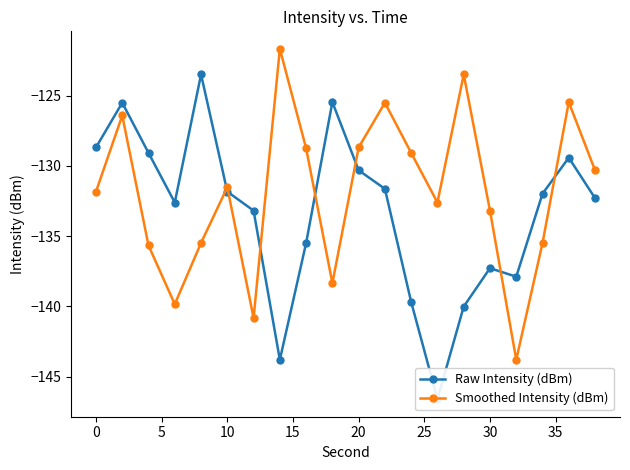

In Smoothed Intensity (dBm), how many points are lower than both neighbors (excluding endpoints)?

5